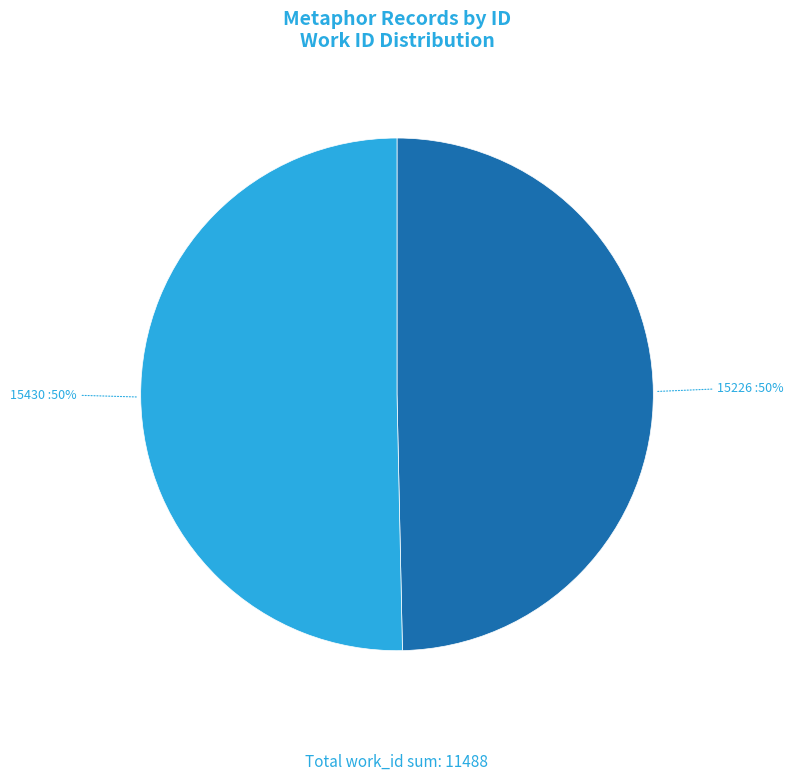

What is the smallest slice in the pie chart?

15226